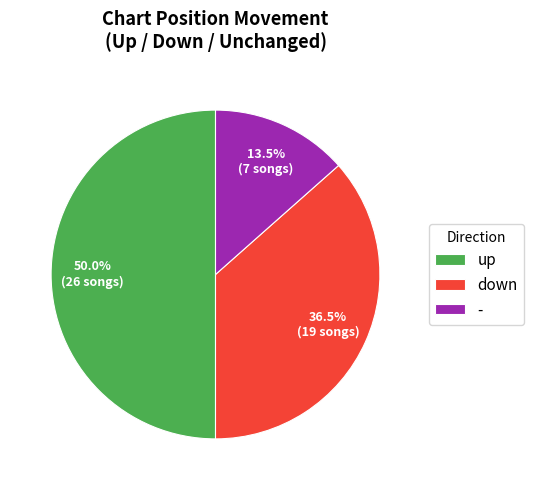

What is the total percentage of - and up?

63.5%